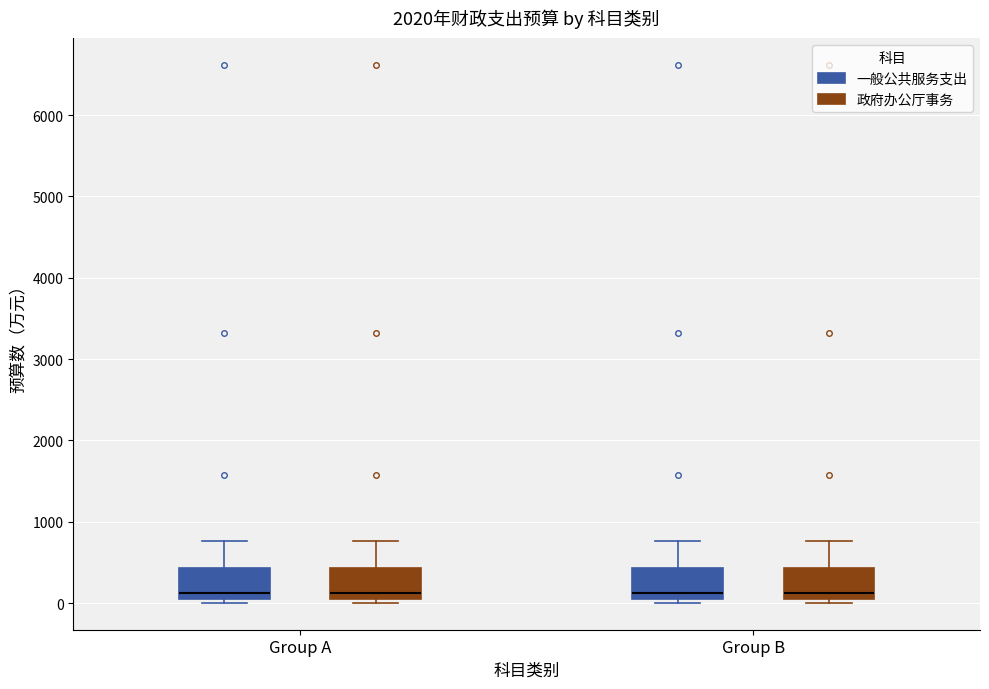

Where is the lower edge of the box for Group A (一般公共服务支出) on the y-axis? The values are not printed on the chart, so give them approximately, as read against the axis.

100